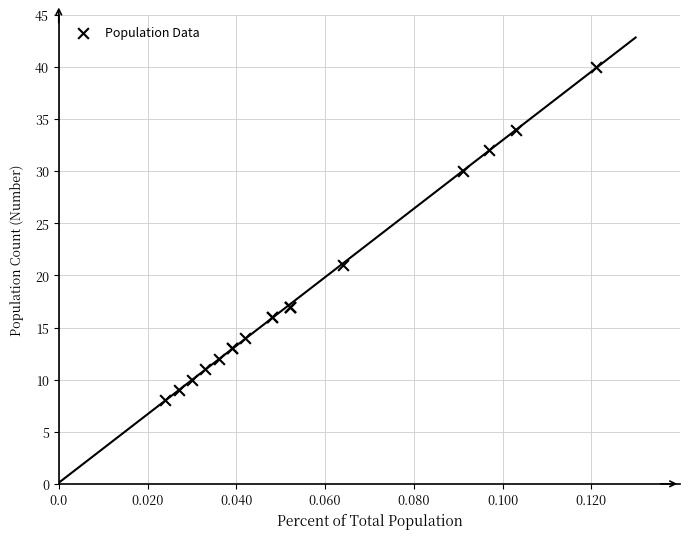

What Y value in the scatter plot is closest to 24?

21